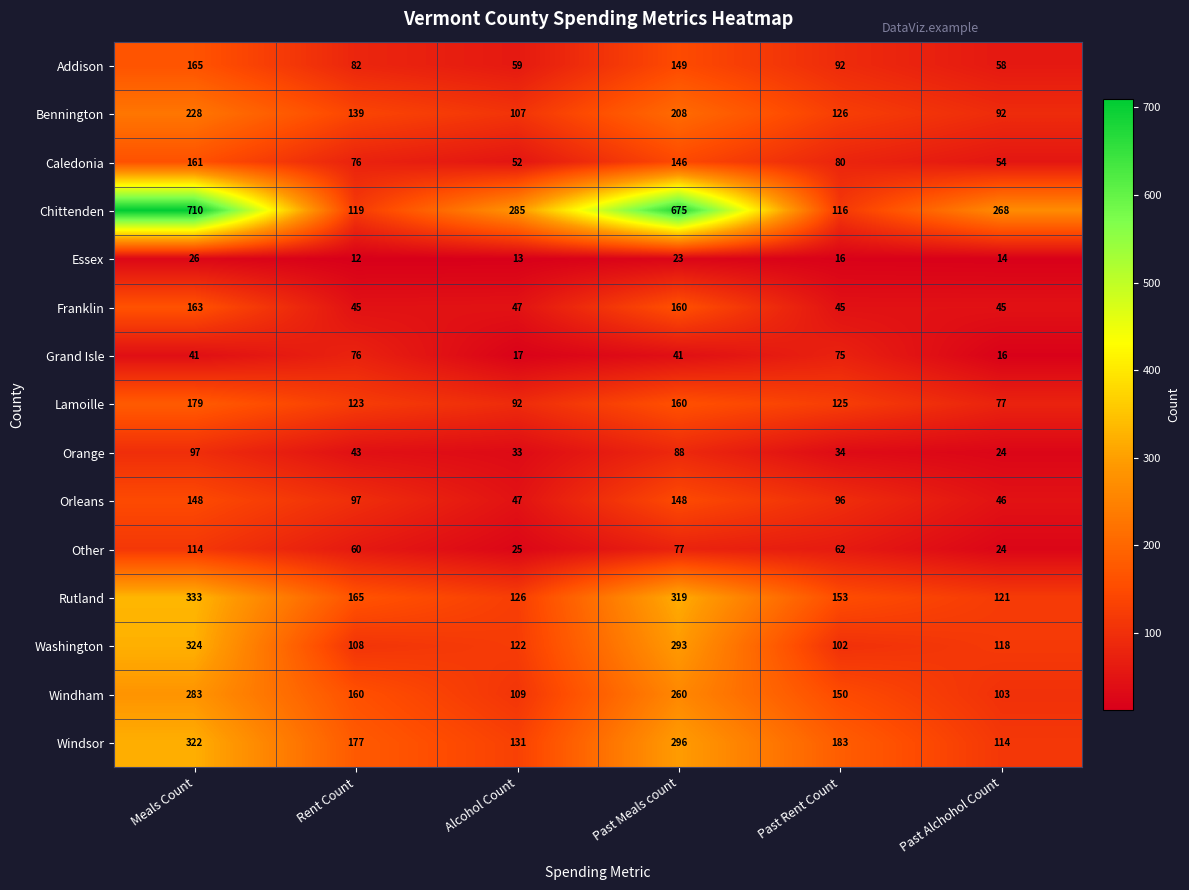

The Lamoille series shows 77 at Past Alchohol Count. True or false?

True